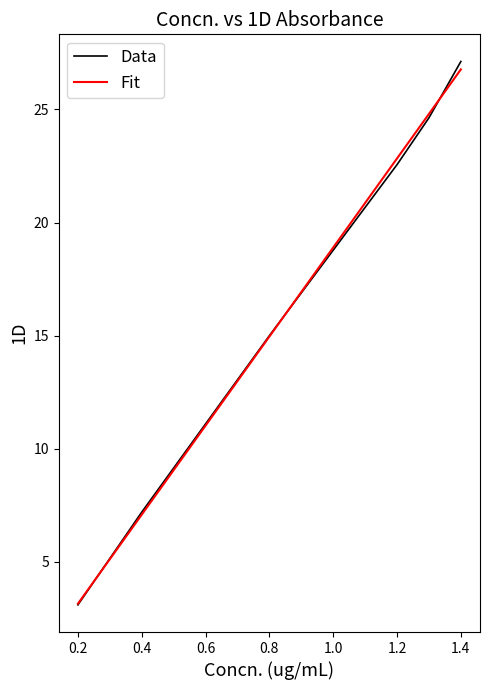

Is this an area chart (filled region under the line)?

No